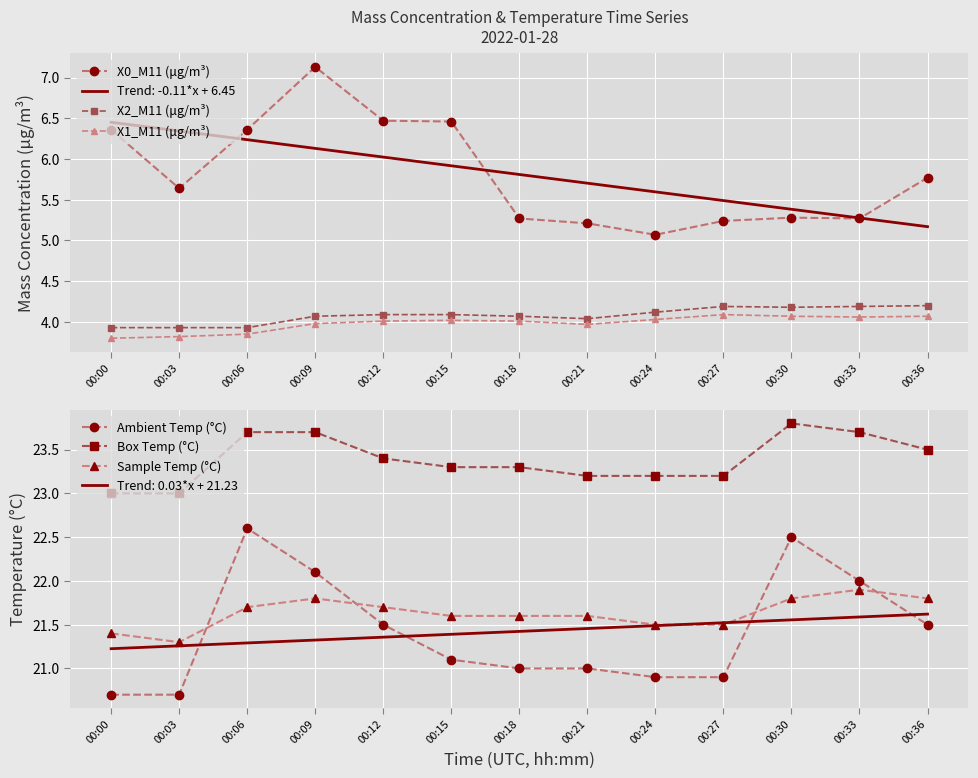

What are all the series names shown in the legend?

X0_M11 (μg/m³), X2_M11 (μg/m³), X1_M11 (μg/m³), Ambient Temp (°C), Box Temp (°C), Sample Temp (°C)